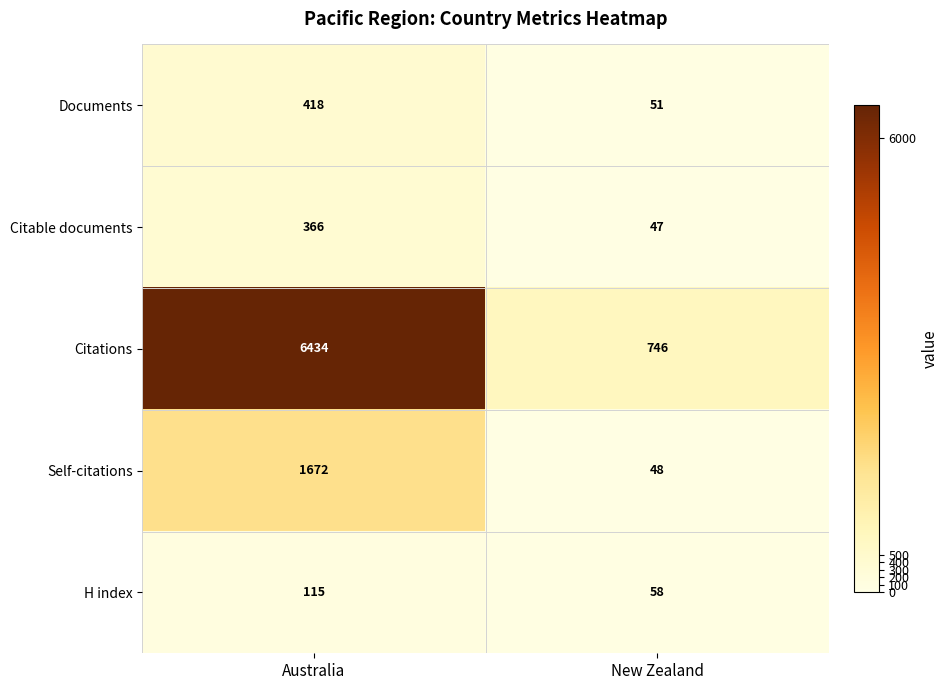

What is the sum of the Documents values at Australia and New Zealand?

469